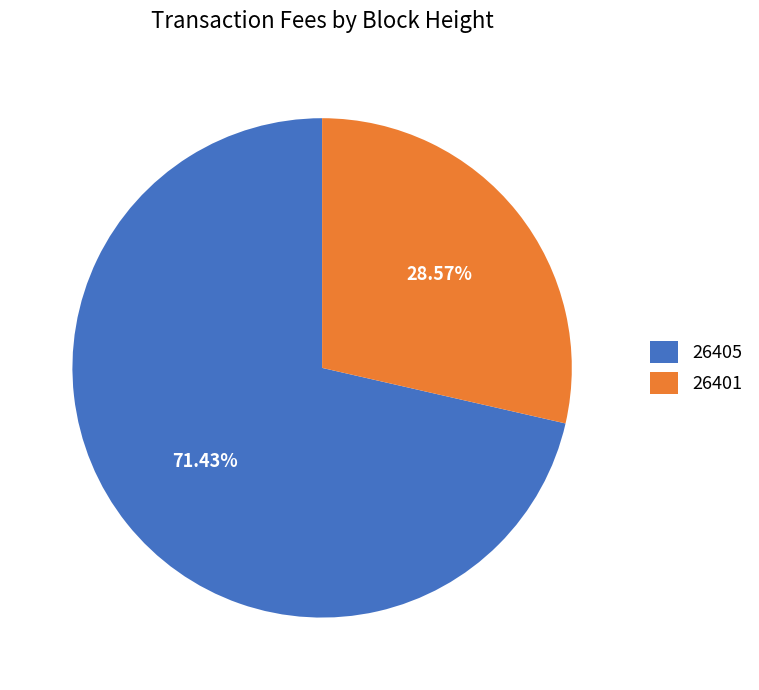

To the nearest percent, what is the average slice percentage?

50%